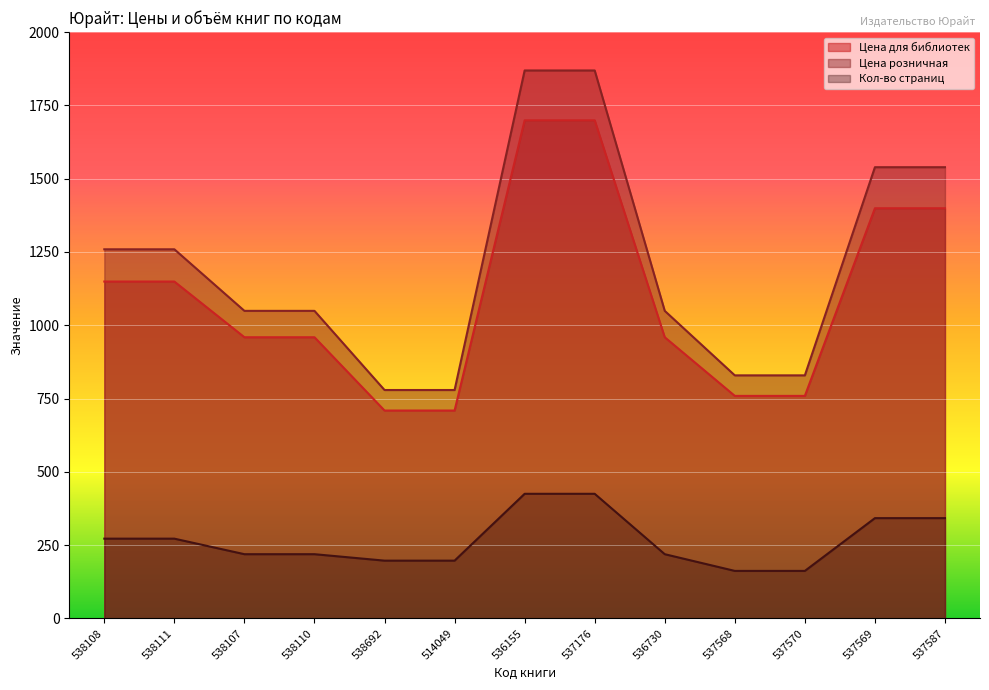

True or false: Цена для библиотек and Цена розничная intersect in this chart.

False